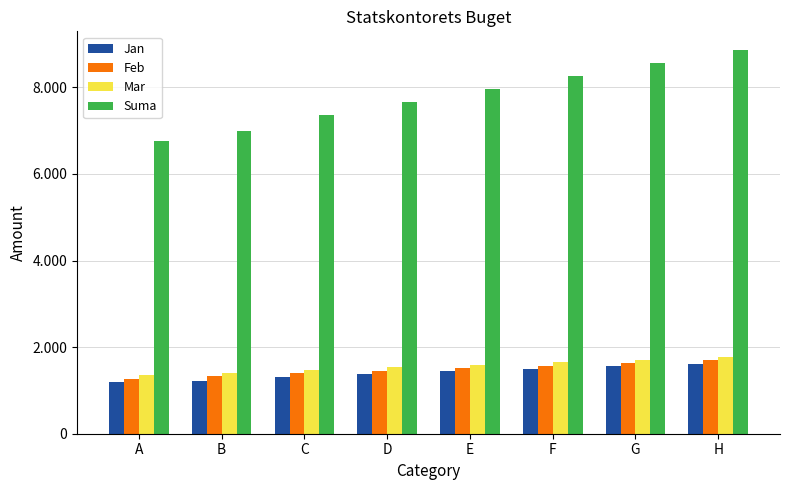

Reading left to right, extract all data points from this chart.

Jan: 1200	1210	1320	1380	1440	1500	1560	1620
Feb: 1275	1335	1395	1455	1515	1575	1635	1695
Mar: 1350	1410	1470	1530	1590	1650	1710	1770
Suma: 6750	7000	7350	7650	7950	8250	8550	8850